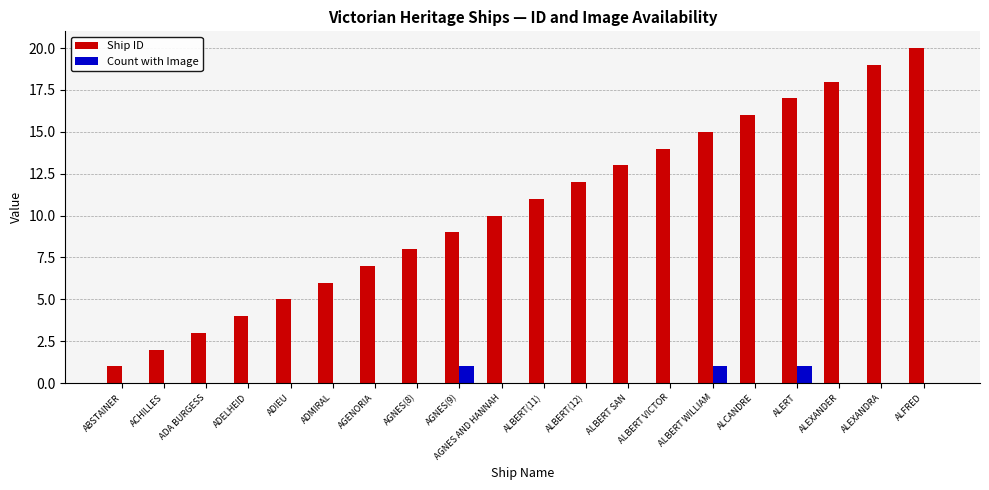

Is it true that Ship ID equals 4 at ALBERT SAN?

False